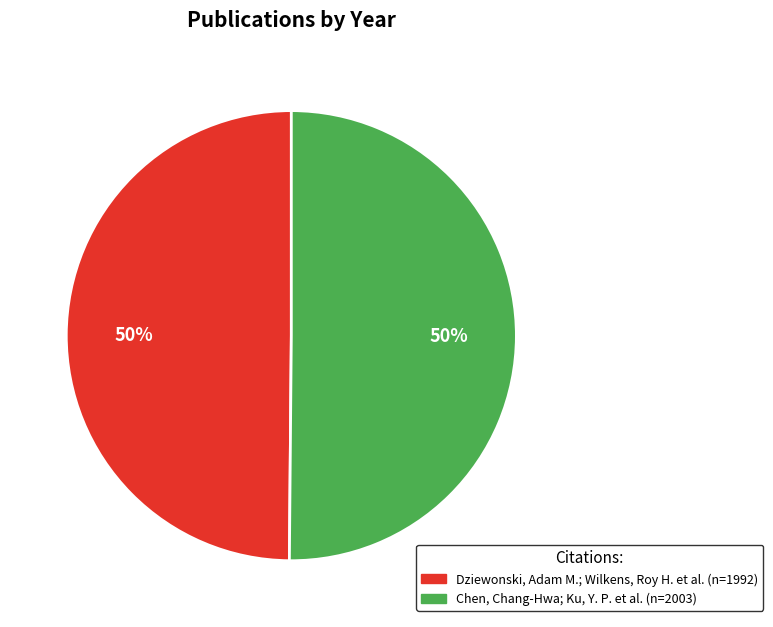

What percentage is the Dziewonski, Adam M.; Wilkens, Roy H. et al. slice, to the nearest percent?

50%